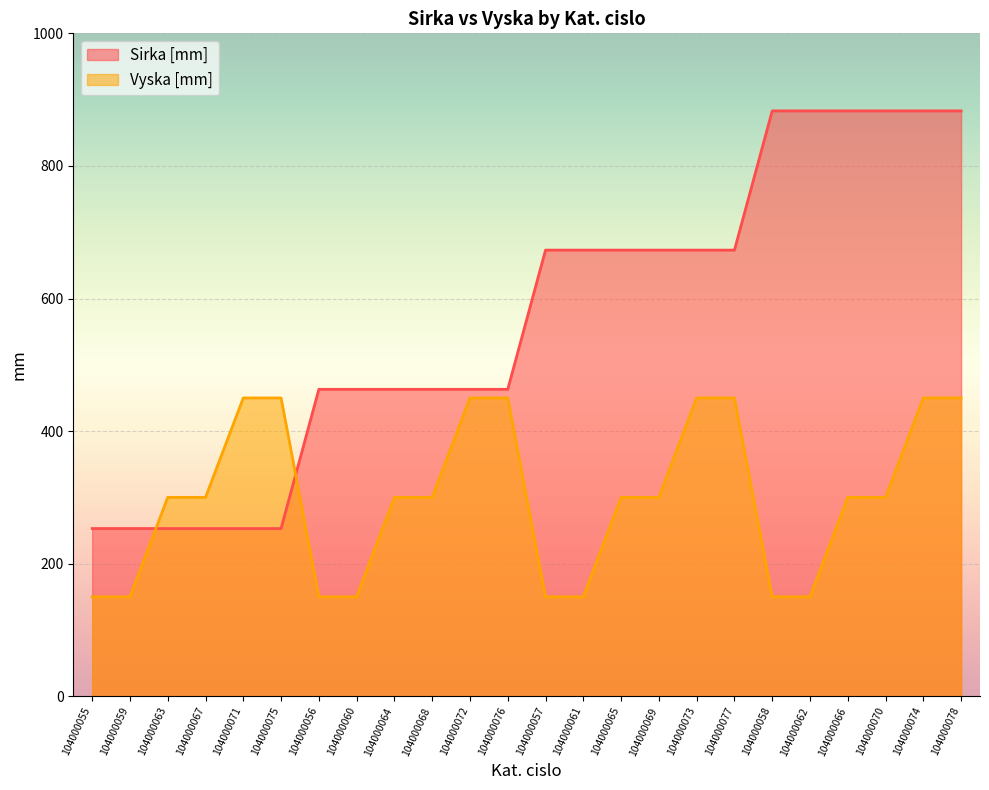

True or false: Sirka [mm] has a value of 774 at 104000076.

False